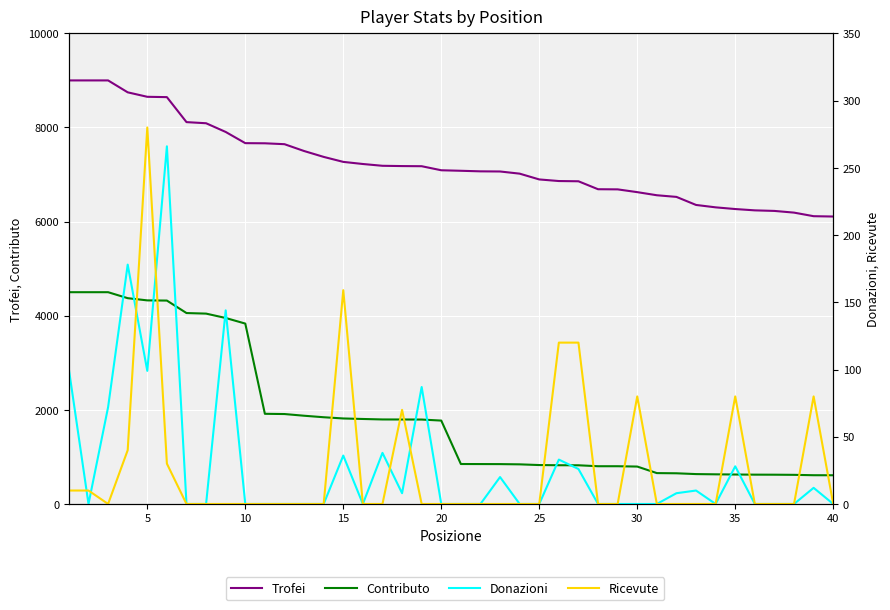

True or false: Trofei and Donazioni cross at least once.

False